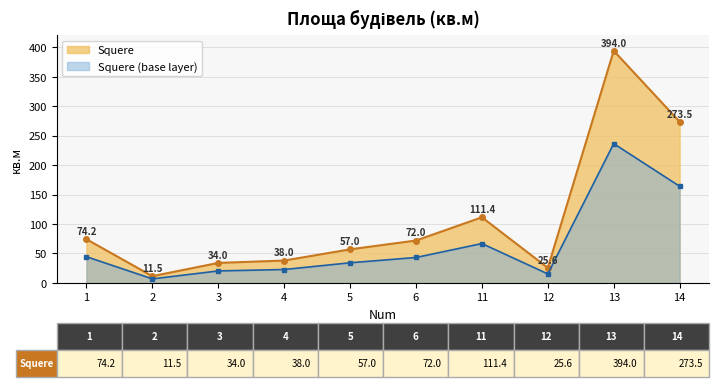

Where is the first local maximum?

11